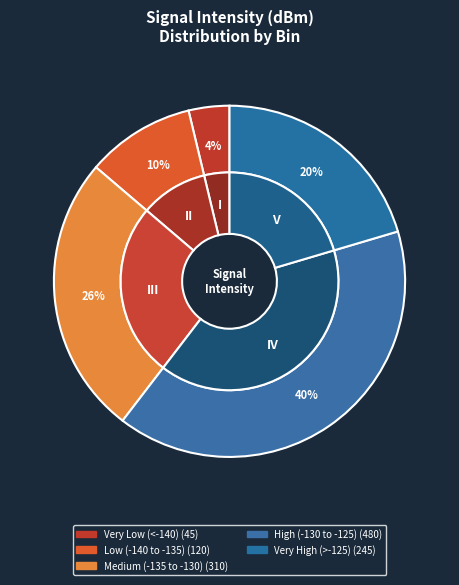

Is it true that 4 is 30% of the pie?

False